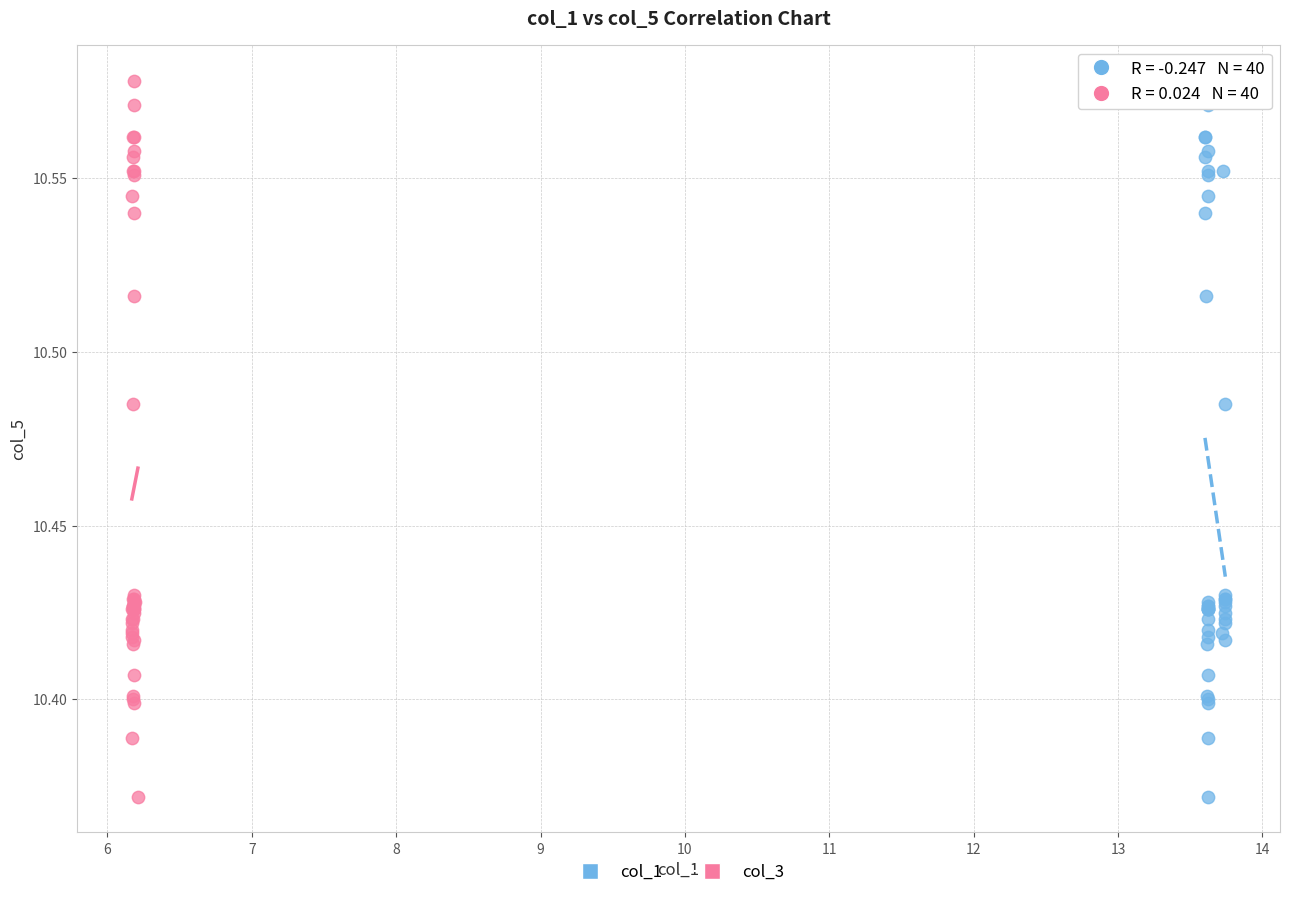

What are all the series names shown in the legend?

col_1, col_3